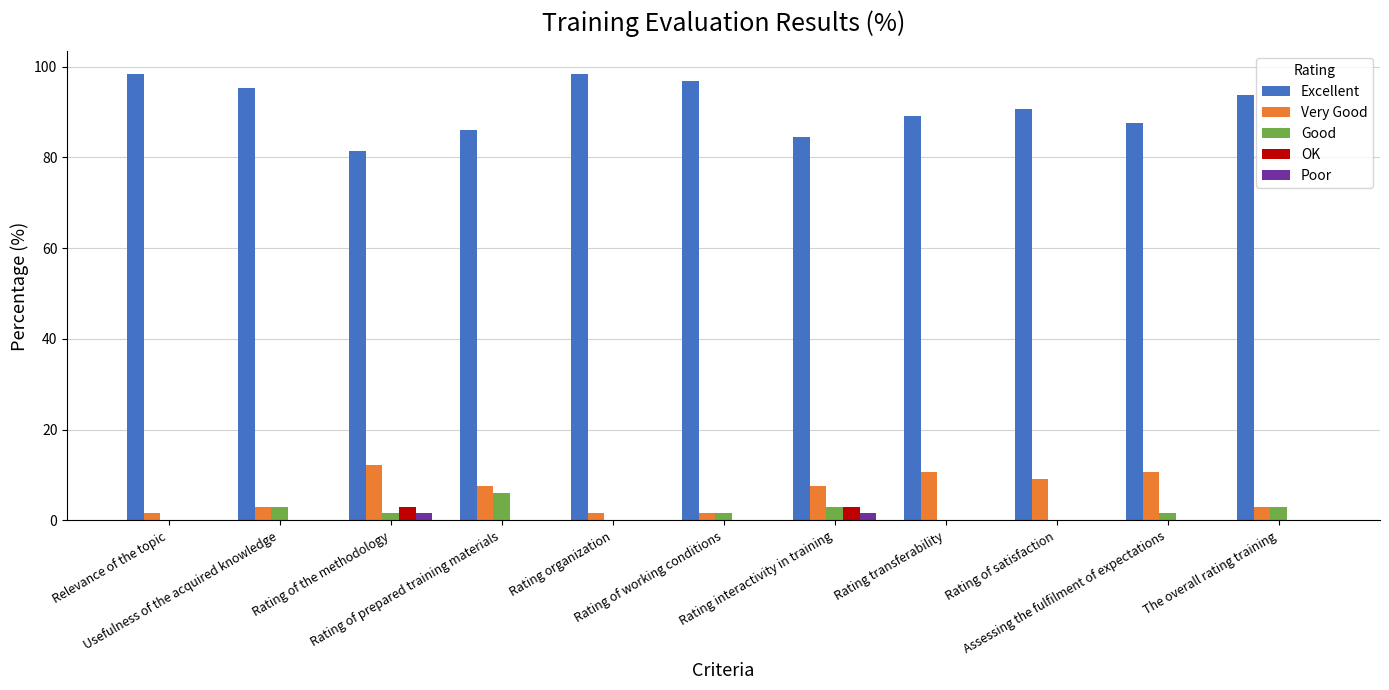

What is the maximum value shown in the chart?

98.5